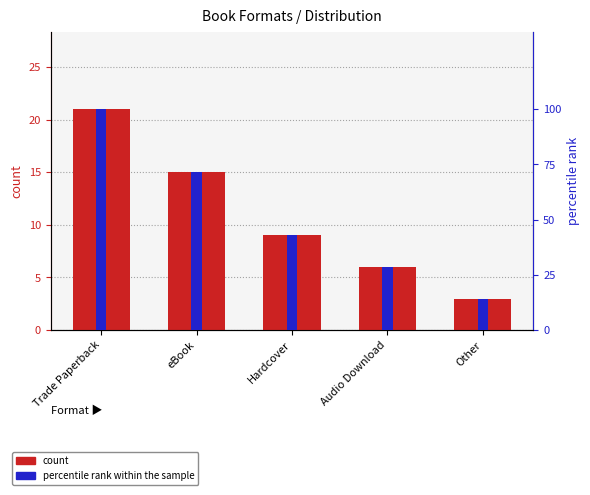

How many groups of bars are there?

5